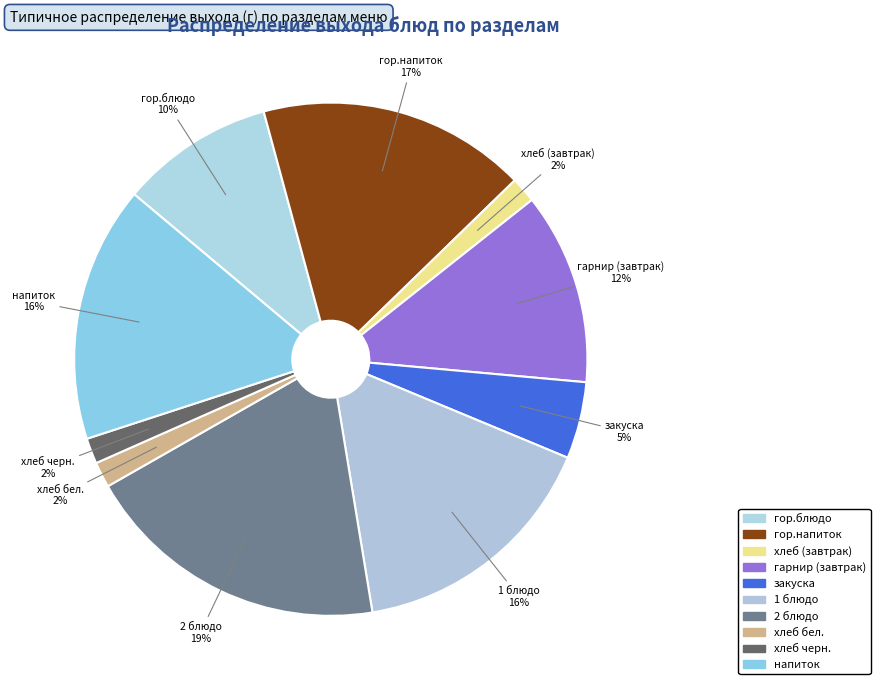

True or false: закуска accounts for 5% of the total.

True